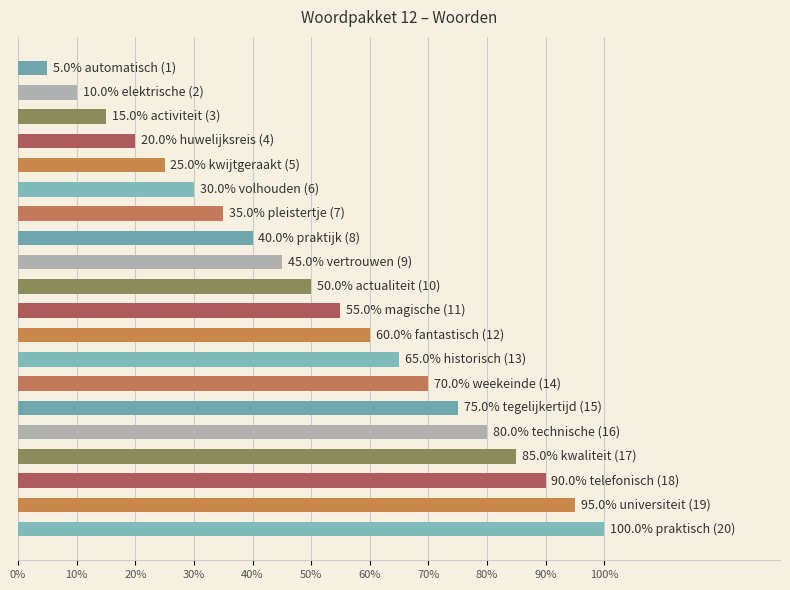

Reading top to bottom, transcribe all the data shown in this chart.

5.0	10.0	15.0	20.0	25.0	30.0	35.0	40.0	45.0	50.0	55.0	60.0	65.0	70.0	75.0	80.0	85.0	90.0	95.0	100.0